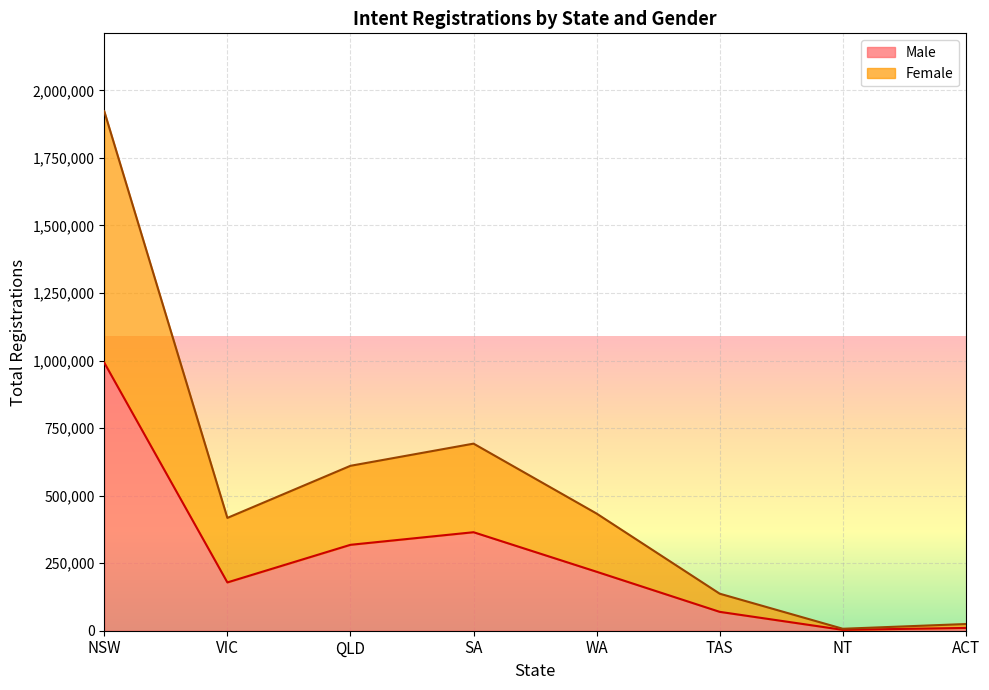

Reading right to left, extract all data points from this chart.

Female: 24796	7236	137054	433601	692438	610390	417544	1922578
Male: 10346	3233	69859	218227	364578	317973	178781	991955